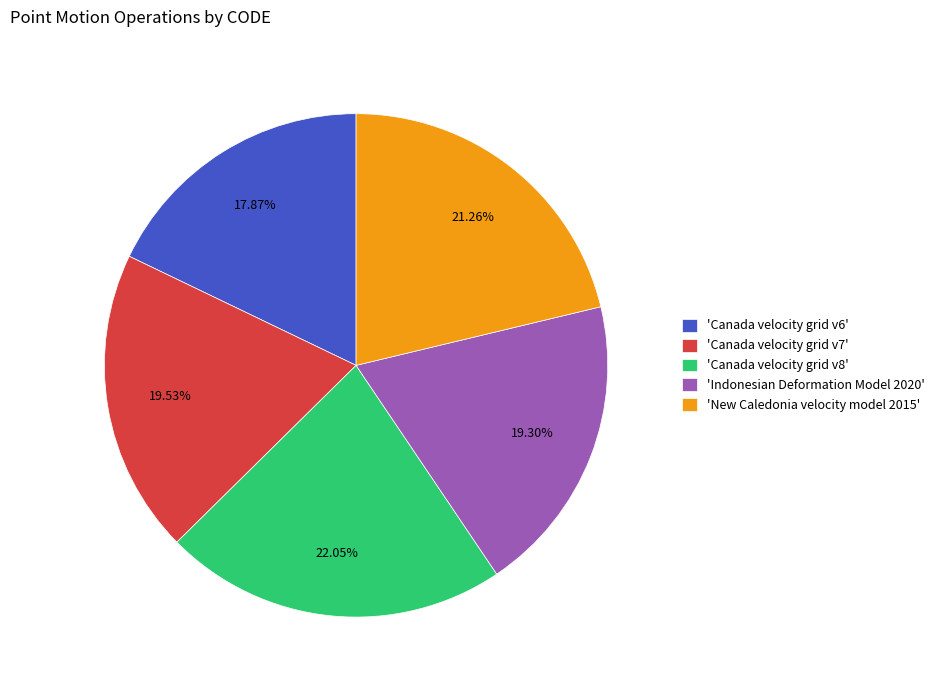

Is there any slice that represents more than half of the pie?

No